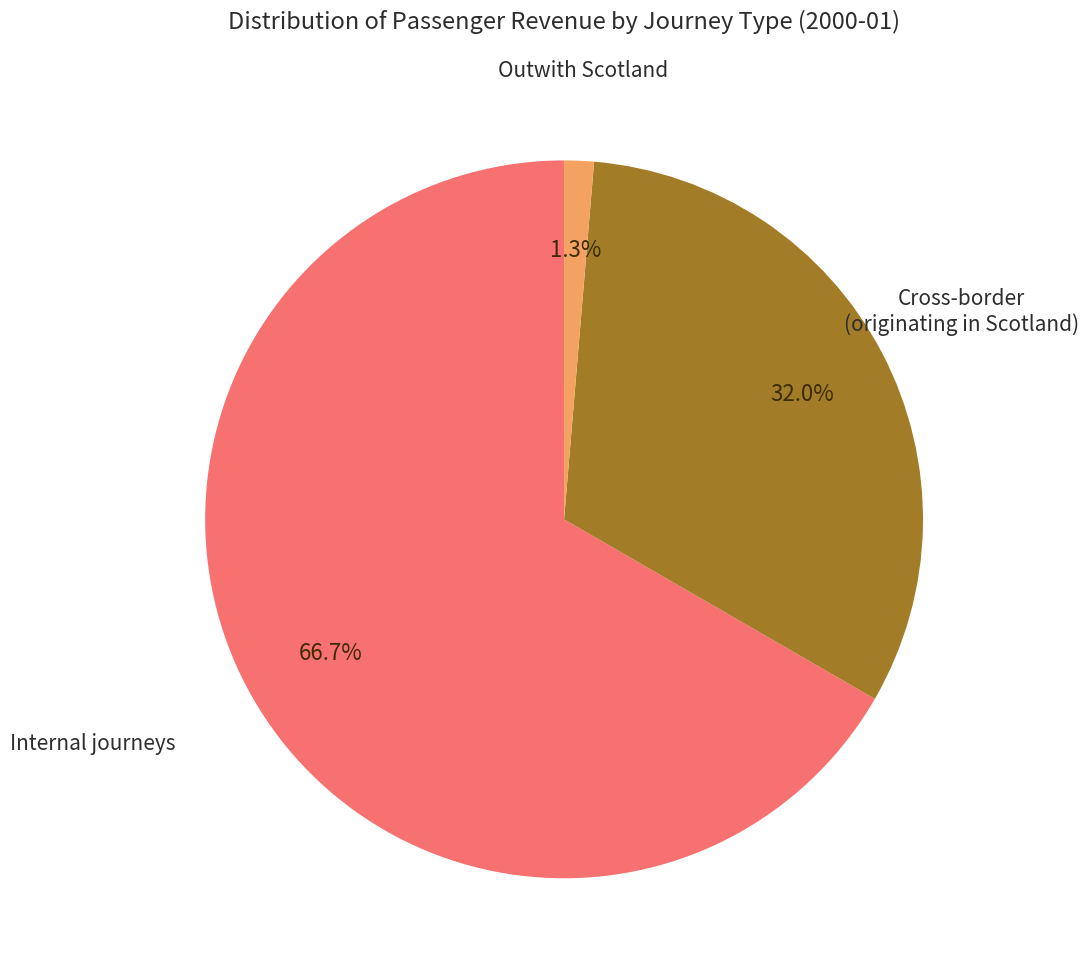

Is there any slice that represents more than half of the pie?

Yes